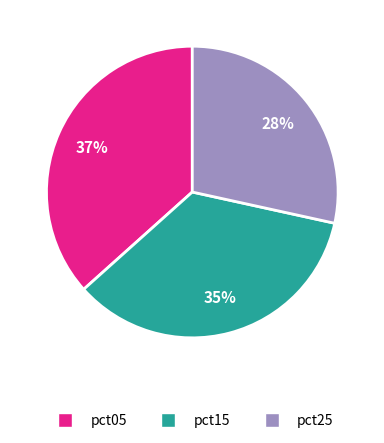

Is there any slice that represents more than half of the pie?

No